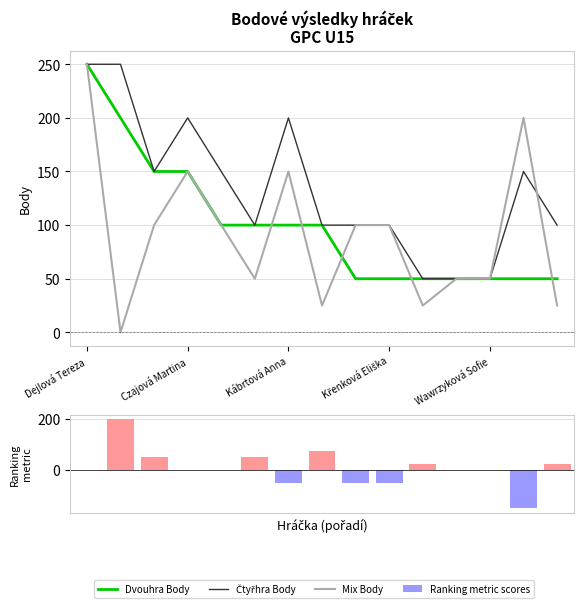

How many data points in Mix Body are above 100?

4